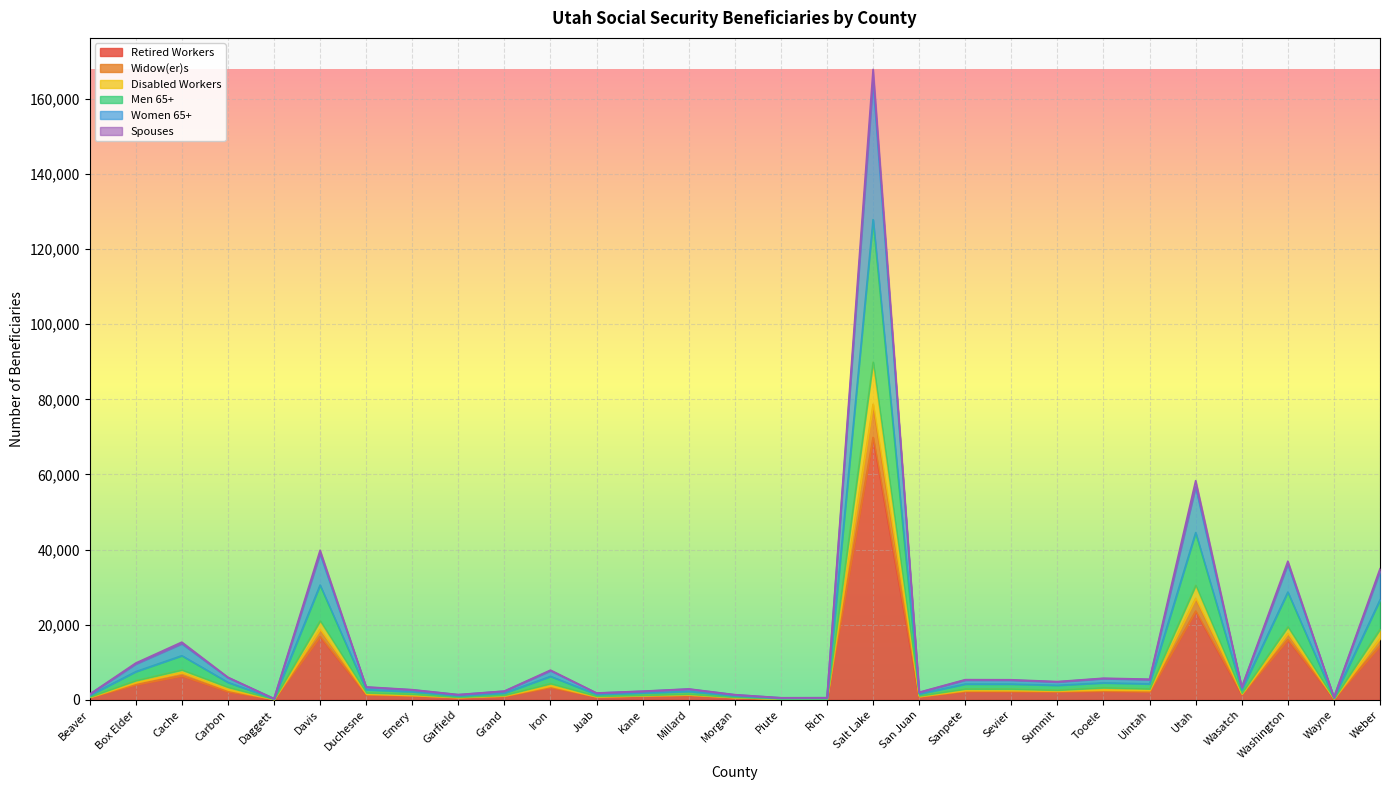

What position from the left is Grand?

10